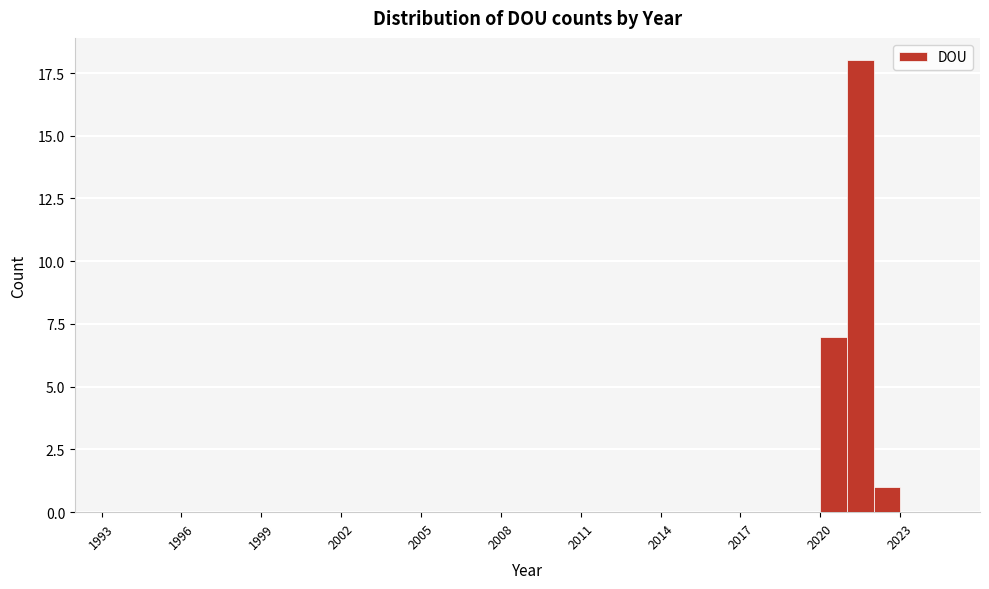

Read against the x-axis, roughly where is the centre of the tallest bar?

2021.5